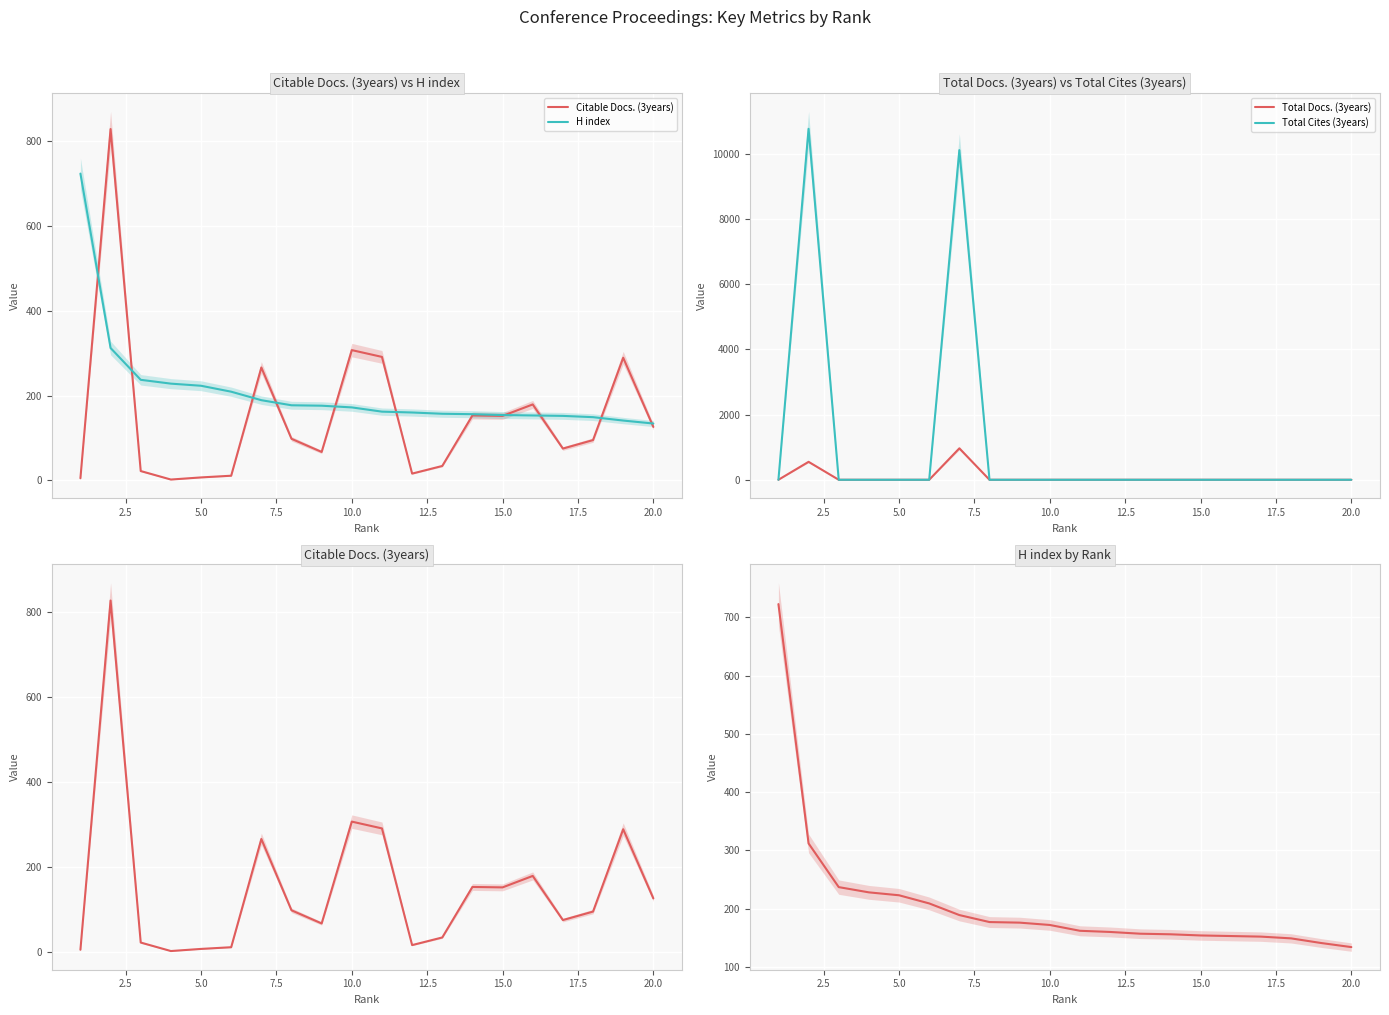

How many values in the H index series are below 172?

10